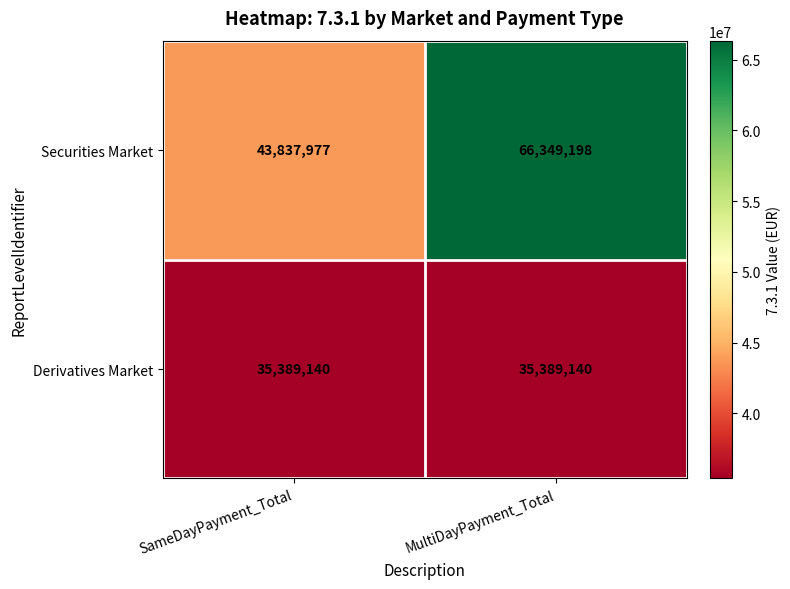

What is the greatest value displayed?

66349198